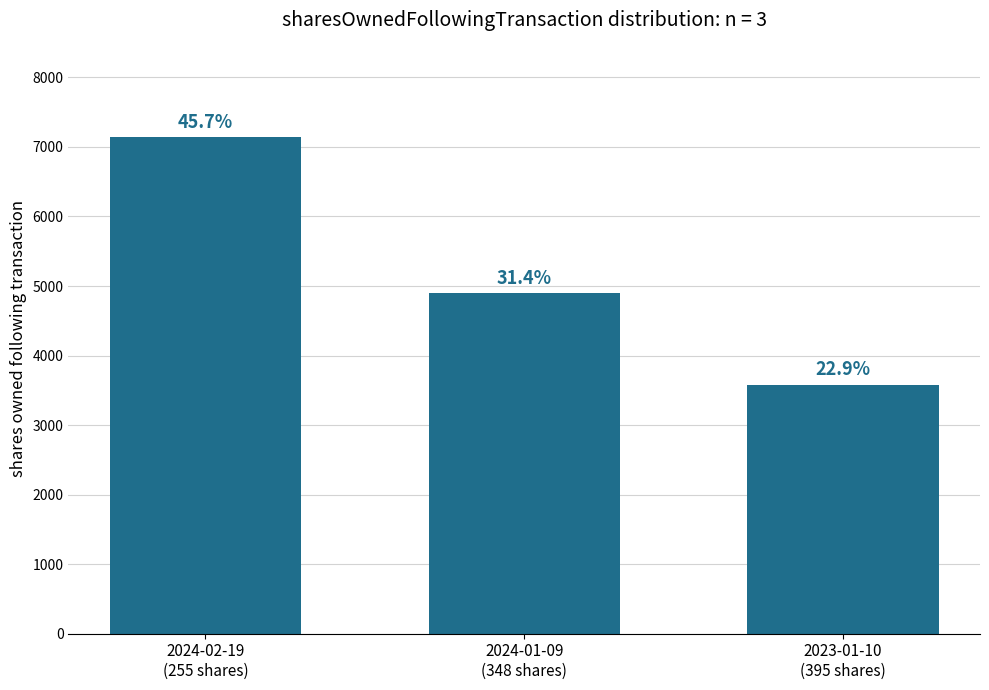

What is the approximate value at 2023-01-10
(395 shares), to the nearest 100?

3600